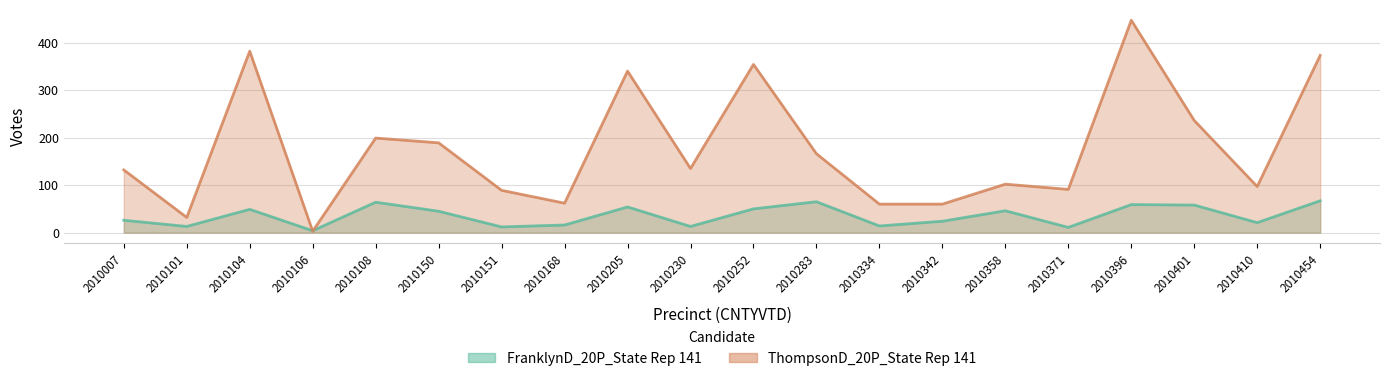

What is the value of the FranklynD_20P_State Rep 141 point at the 12th from the left?

65